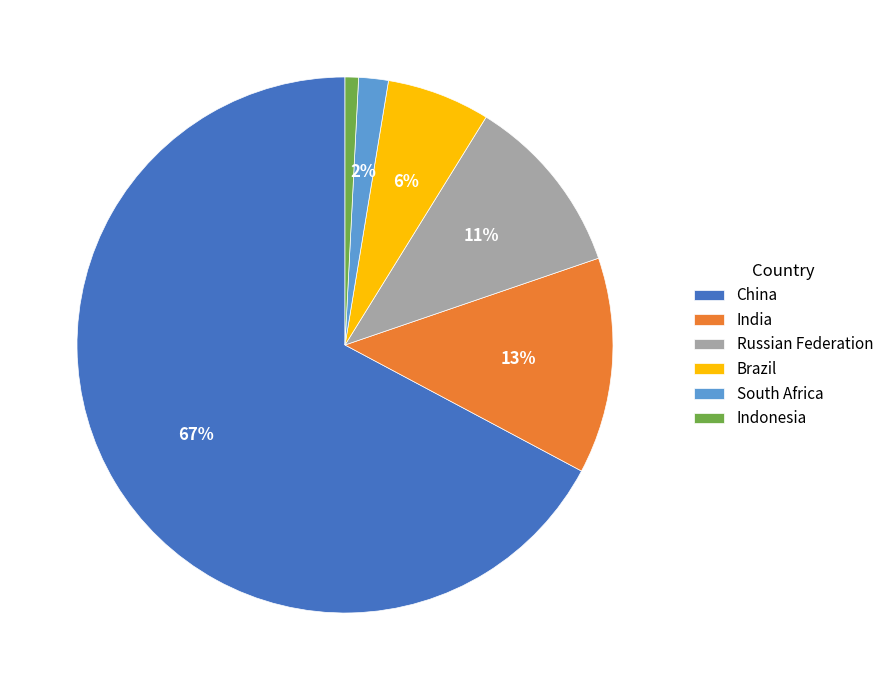

True or false: India accounts for 13% of the total.

True